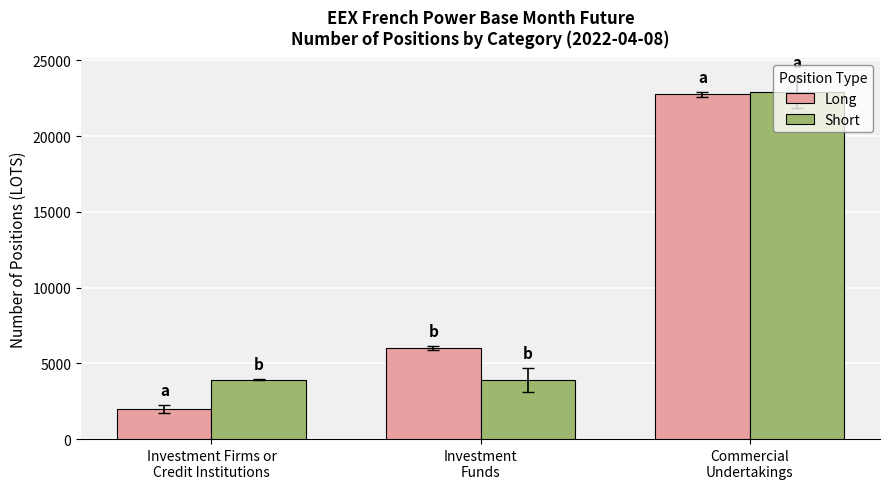

List the labels in order of Long value, largest first.

Commercial
Undertakings, Investment
Funds, Investment Firms or
Credit Institutions